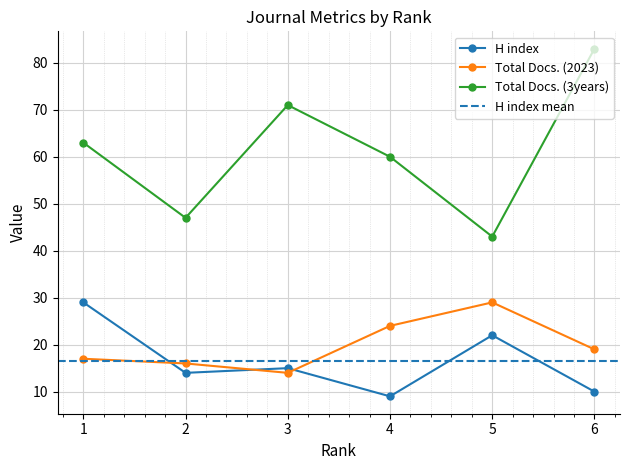

At which label is Total Docs. (3years) closest to 63?

1